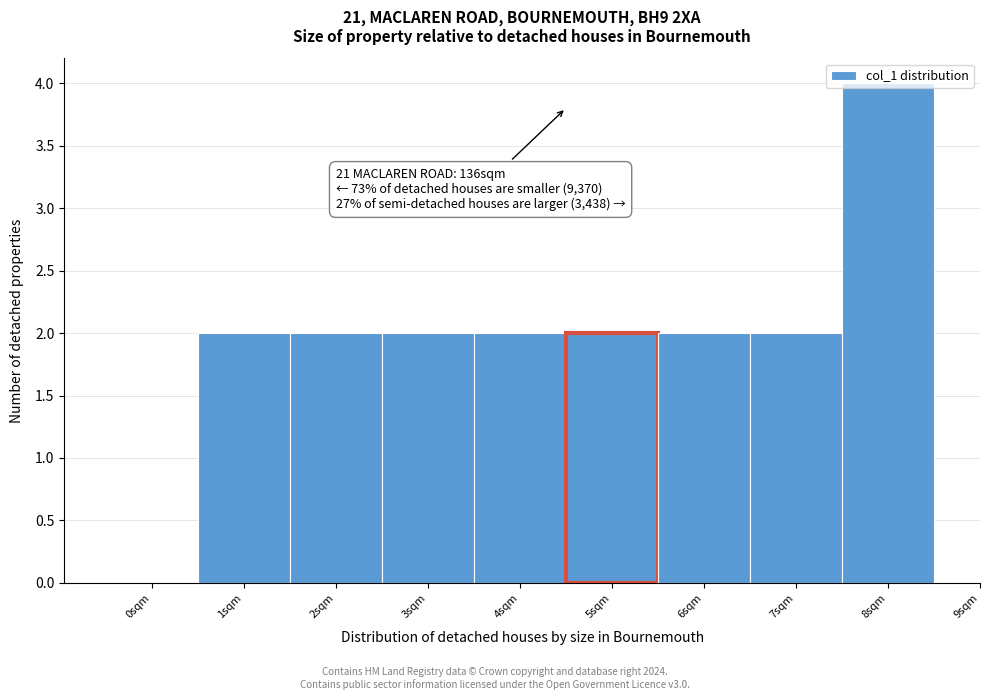

The chart shows a value of 4 at 2sqm. True or false?

False